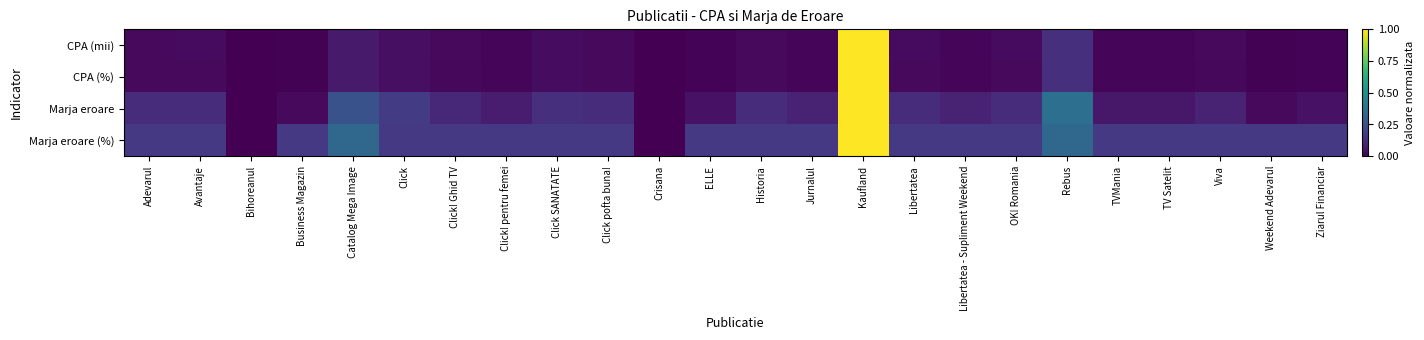

Reading left to right, extract all data points from this chart.

CPA (mii): Adevarul=0.0	Avantaje=0.0	Bihoreanul=0.0	Business Magazin=0.0	Catalog Mega Image=0.1	Click=0.0	Click! Ghid TV=0.0	Click! pentru femei=0.0	Click SANATATE=0.0	Click pofta buna!=0.0	Crisana=0.0	ELLE=0.0	Historia=0.0	Jurnalul=0.0	Kaufland=1.0	Libertatea=0.0	Libertatea - Supliment Weekend=0.0	OK! Romania=0.0	Rebus=0.1	TVMania=0.0	TV Satelit=0.0	Viva=0.0	Weekend Adevarul=0.0	Ziarul Financiar=0.0
CPA (%): Adevarul=0.0	Avantaje=0.0	Bihoreanul=0.0	Business Magazin=0.0	Catalog Mega Image=0.1	Click=0.0	Click! Ghid TV=0.0	Click! pentru femei=0.0	Click SANATATE=0.0	Click pofta buna!=0.0	Crisana=0.0	ELLE=0.0	Historia=0.0	Jurnalul=0.0	Kaufland=1.0	Libertatea=0.0	Libertatea - Supliment Weekend=0.0	OK! Romania=0.0	Rebus=0.1	TVMania=0.0	TV Satelit=0.0	Viva=0.0	Weekend Adevarul=0.0	Ziarul Financiar=0.0
Marja eroare: Adevarul=0.1	Avantaje=0.1	Bihoreanul=0.0	Business Magazin=0.0	Catalog Mega Image=0.3	Click=0.2	Click! Ghid TV=0.1	Click! pentru femei=0.1	Click SANATATE=0.1	Click pofta buna!=0.1	Crisana=0.0	ELLE=0.1	Historia=0.1	Jurnalul=0.1	Kaufland=1.0	Libertatea=0.1	Libertatea - Supliment Weekend=0.1	OK! Romania=0.1	Rebus=0.4	TVMania=0.1	TV Satelit=0.1	Viva=0.1	Weekend Adevarul=0.0	Ziarul Financiar=0.1
Marja eroare (%): Adevarul=0.2	Avantaje=0.2	Bihoreanul=0.0	Business Magazin=0.2	Catalog Mega Image=0.3	Click=0.2	Click! Ghid TV=0.2	Click! pentru femei=0.2	Click SANATATE=0.2	Click pofta buna!=0.2	Crisana=0.0	ELLE=0.2	Historia=0.2	Jurnalul=0.2	Kaufland=1.0	Libertatea=0.2	Libertatea - Supliment Weekend=0.2	OK! Romania=0.2	Rebus=0.3	TVMania=0.2	TV Satelit=0.2	Viva=0.2	Weekend Adevarul=0.2	Ziarul Financiar=0.2